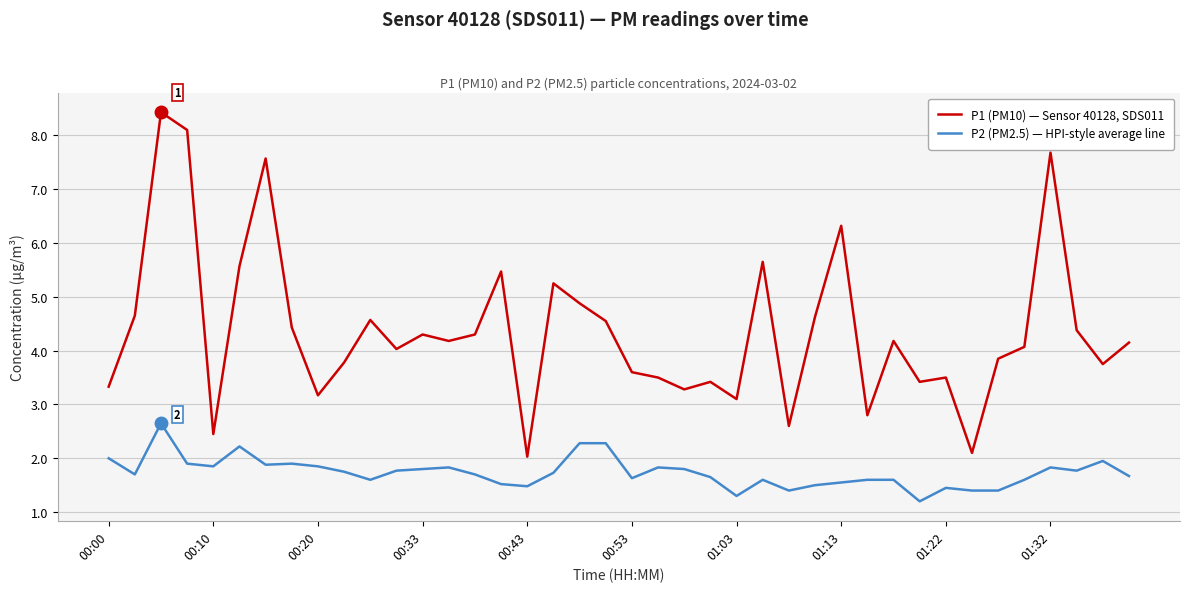

What is the maximum value shown in the chart?

8.4